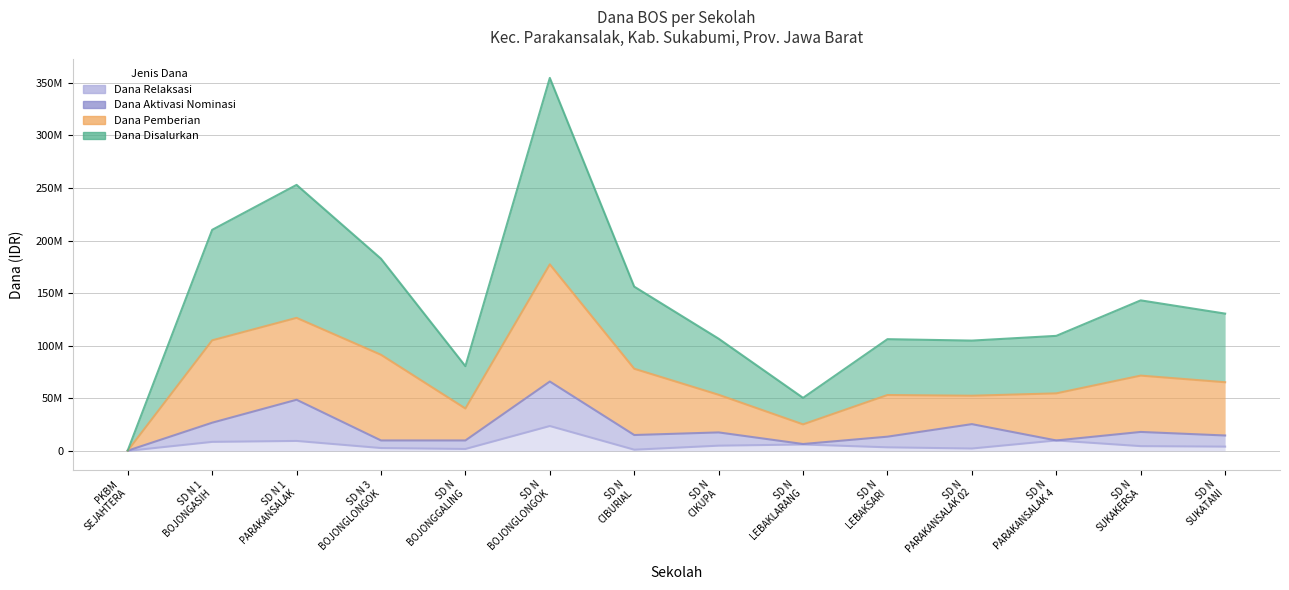

What is the value of the Dana Relaksasi point at the 8th from the left?

4950000